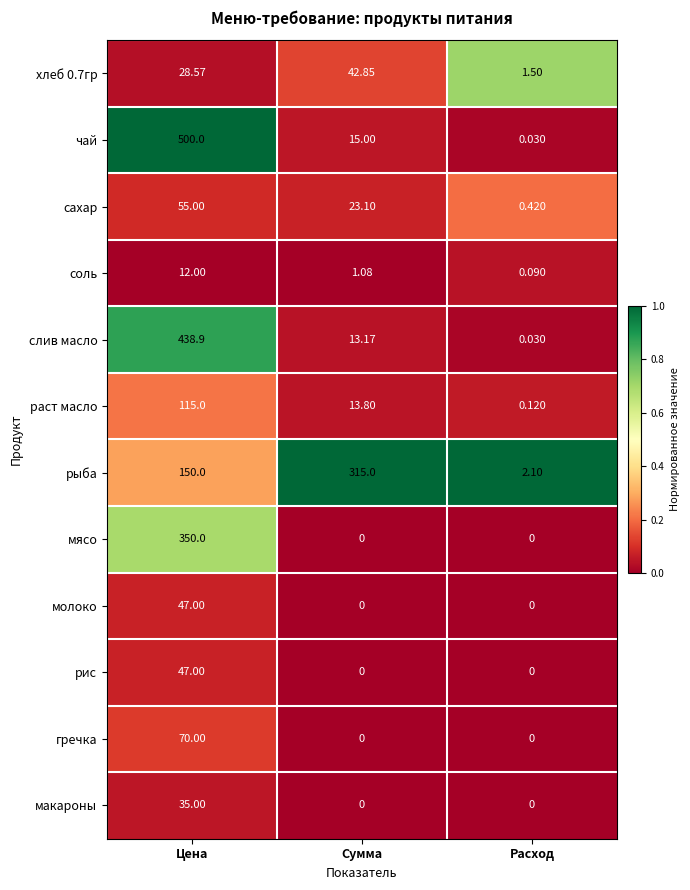

Is the value of чай at Расход greater than the value of макароны at Расход?

Yes